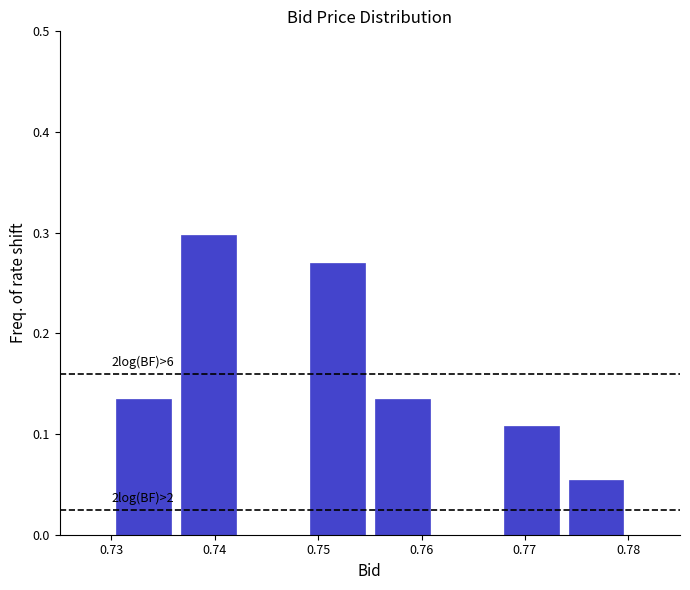

Which range on the x-axis has the tallest bar?

0.736 to 0.743